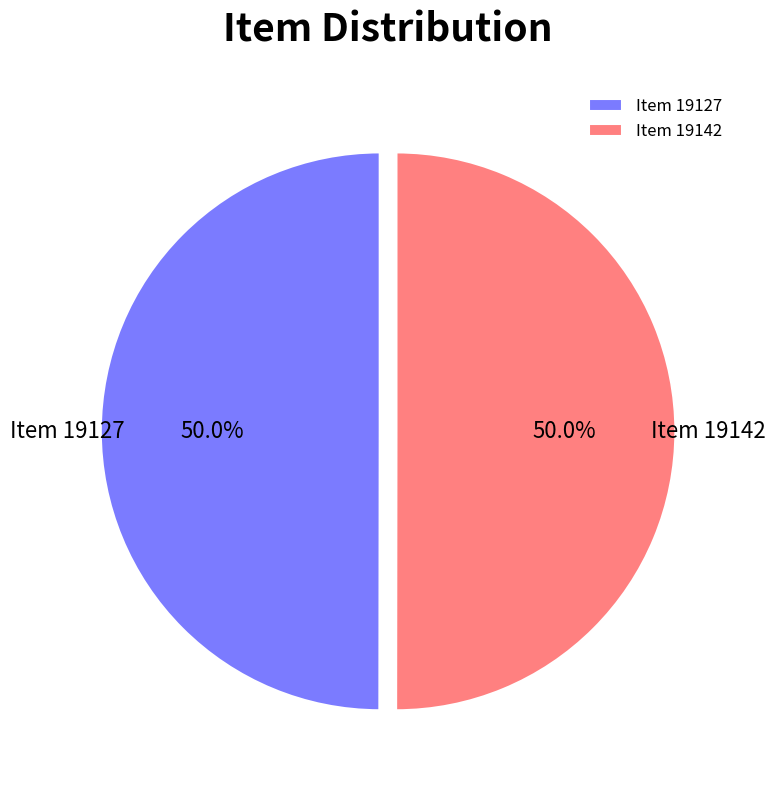

Is the sum of Item 19142 and Item 19127 greater than half?

Yes